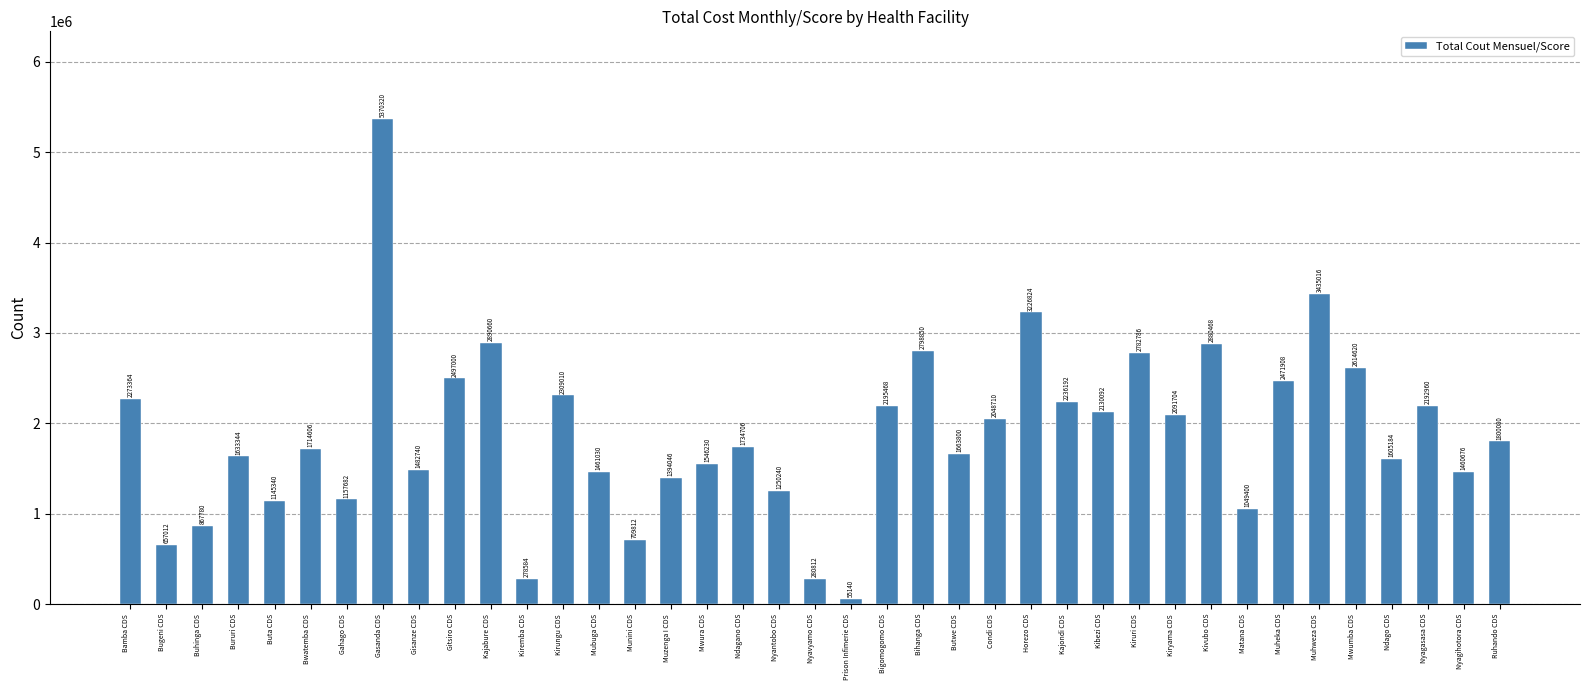

List the labels in order of value, smallest first.

Prison Infimerie CDS, Kiremba CDS, Nyavyamo CDS, Bugeni CDS, Munini CDS, Buhinga CDS, Matana CDS, Buta CDS, Gahago CDS, Nyantobo CDS, Muzenga I CDS, Nyagihotora CDS, Mubuga CDS, Gisanze CDS, Mwura CDS, Ndago CDS, Bururi CDS, Butwe CDS, Bwatemba CDS, Ndagano CDS, Ruhando CDS, Condi CDS, Kiryama CDS, Kibezi CDS, Nyagasasa CDS, Bigomogomo CDS, Kajondi CDS, Bamba CDS, Kirungu CDS, Muheka CDS, Gitsiro CDS, Mwumba CDS, Kiruri CDS, Bihanga CDS, Kivubo CDS, Kajabure CDS, Horezo CDS, Muhweza CDS, Gasanda CDS